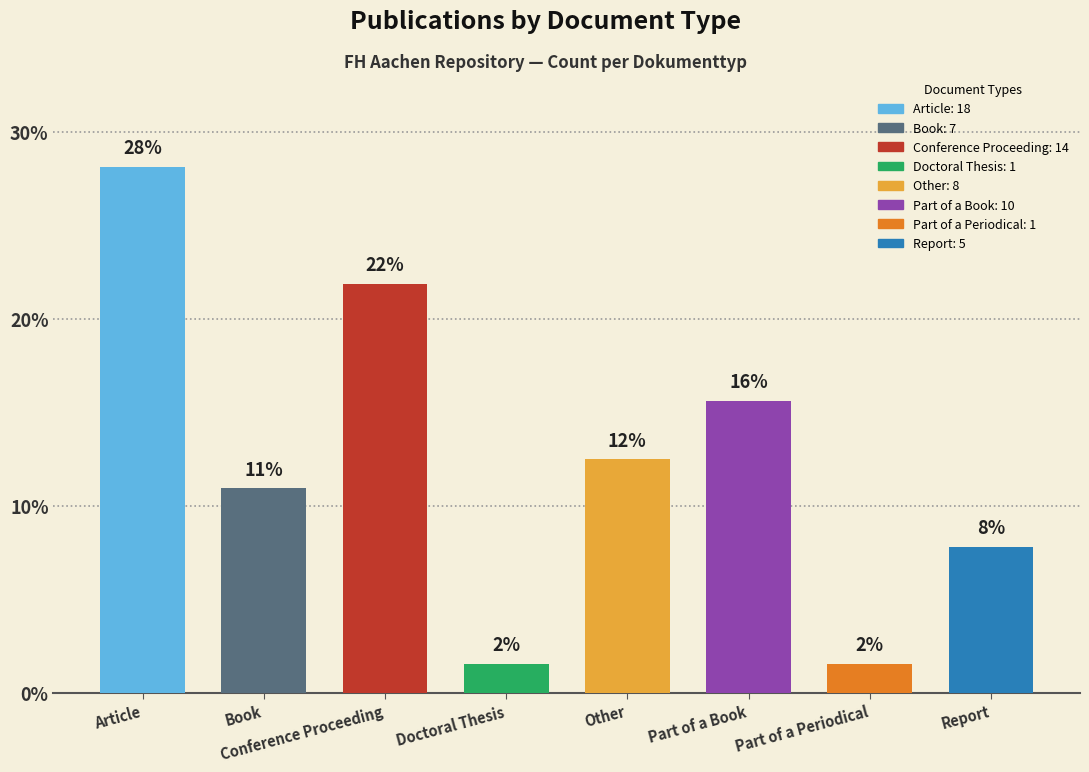

How many bars are there in total?

8